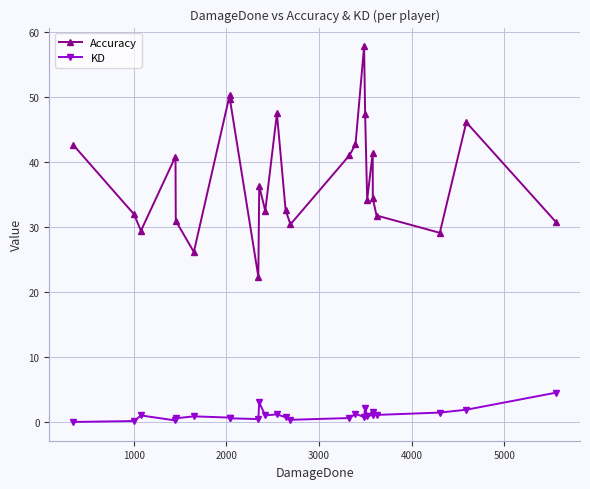

What is the maximum value for Accuracy?

57.8